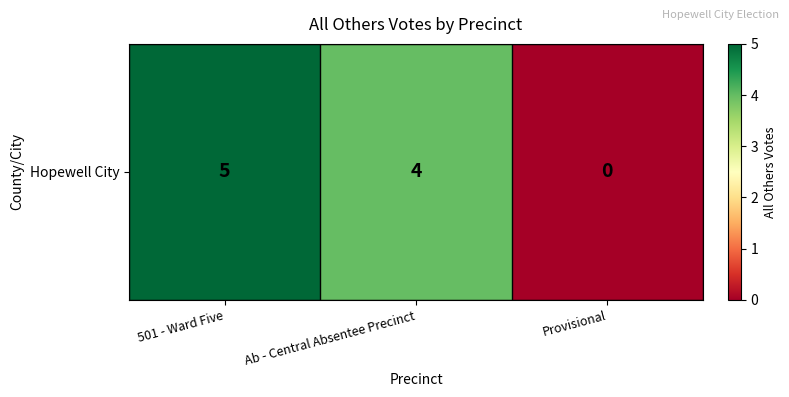

Reading right to left, what are all the values shown in this chart?

Provisional=0	Ab - Central Absentee Precinct=4	501 - Ward Five=5